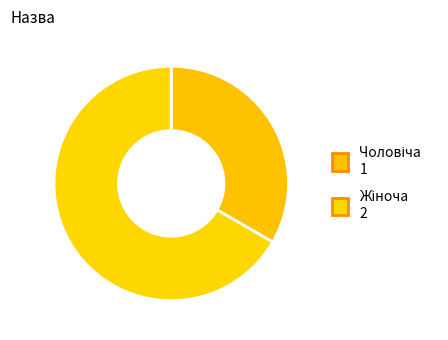

What is the change in value from Чоловіча to Жіноча?

+1